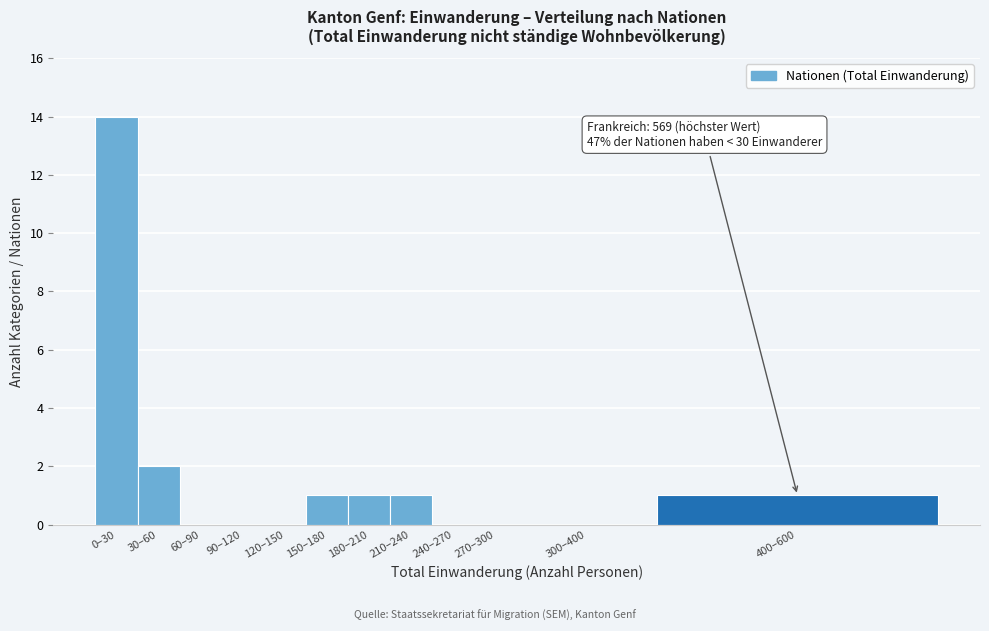

Reading right to left, extract all data points from this chart.

400–600=1	300–400=0	270–300=0	240–270=0	210–240=1	180–210=1	150–180=1	120–150=0	90–120=0	60–90=0	30–60=2	0–30=14